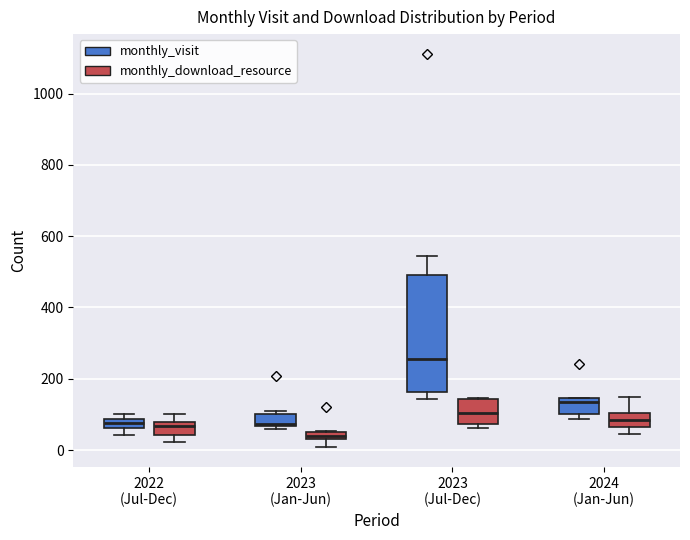

Which box is the tallest, from its lower edge to its upper edge?

2023 (Jul-Dec) (monthly_visit)